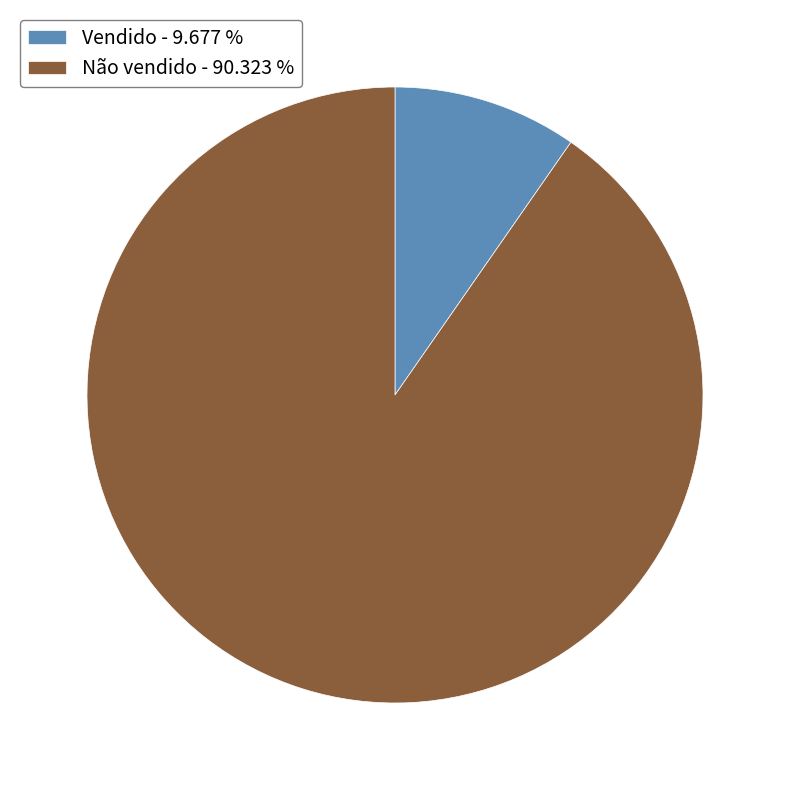

Is there a majority slice in this chart?

Yes